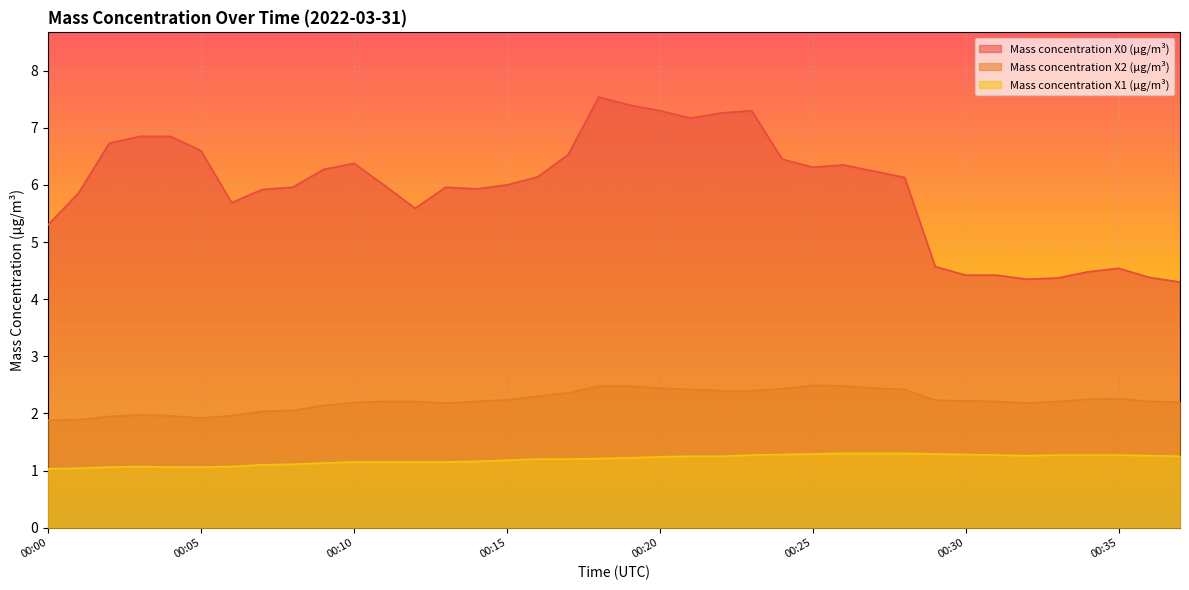

In Mass concentration X0 (μg/m³), how many points are lower than both neighbors (excluding endpoints)?

6